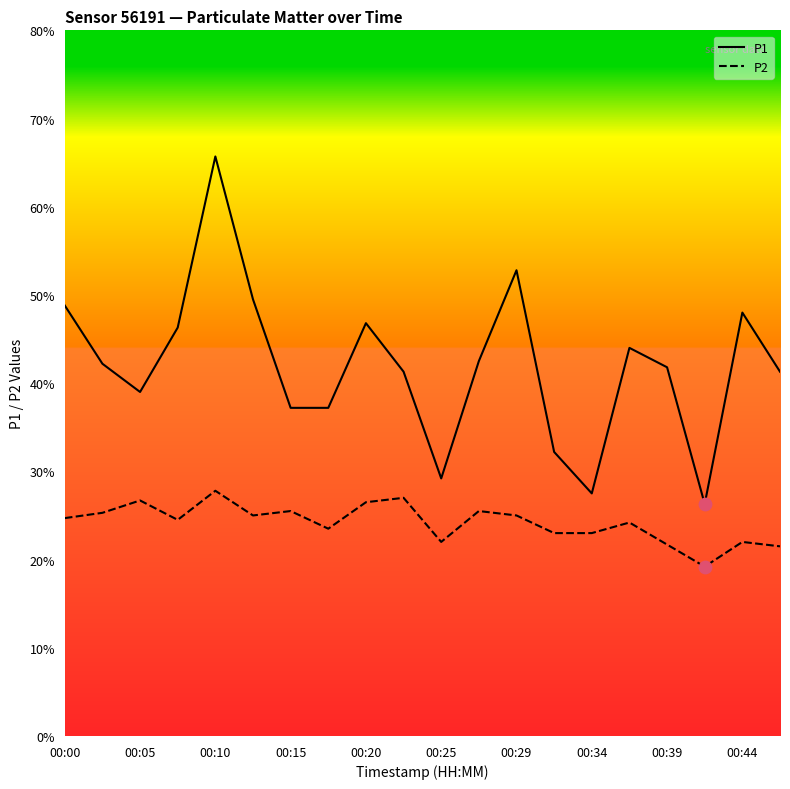

What are all the series names shown in the legend?

P1, P2